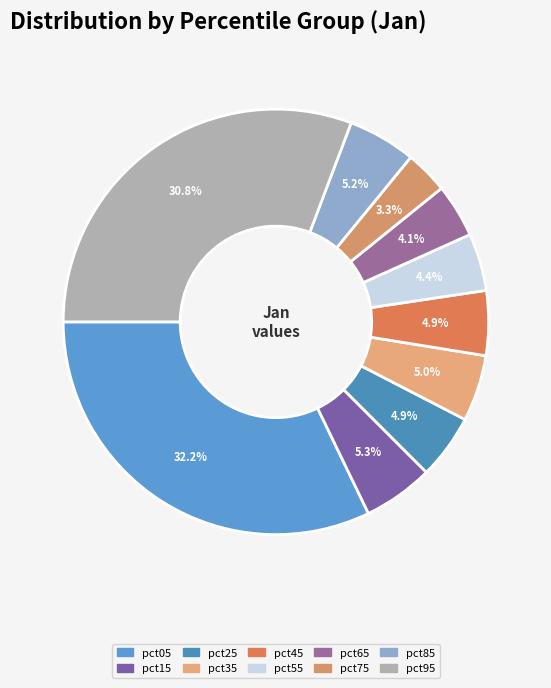

Do pct35 and pct95 together represent more than half of the pie?

No